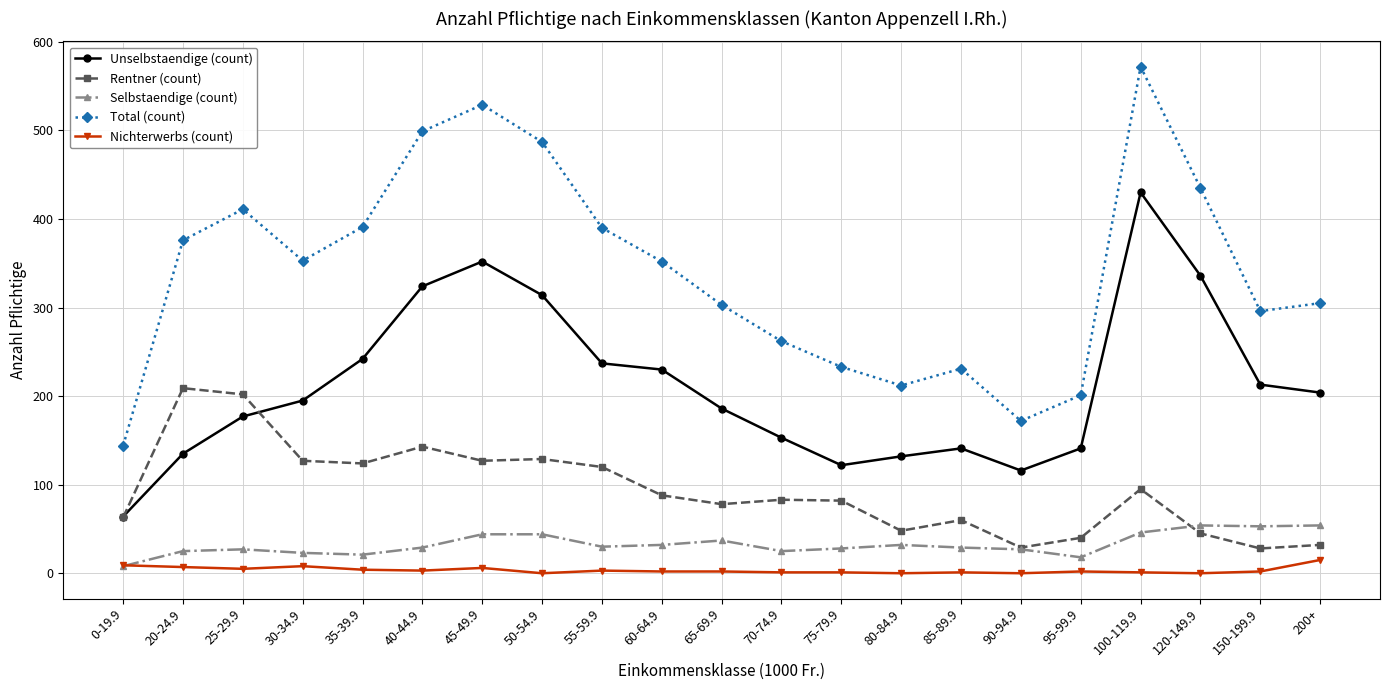

True or false: Unselbstaendige (count) and Nichterwerbs (count) intersect in this chart.

False